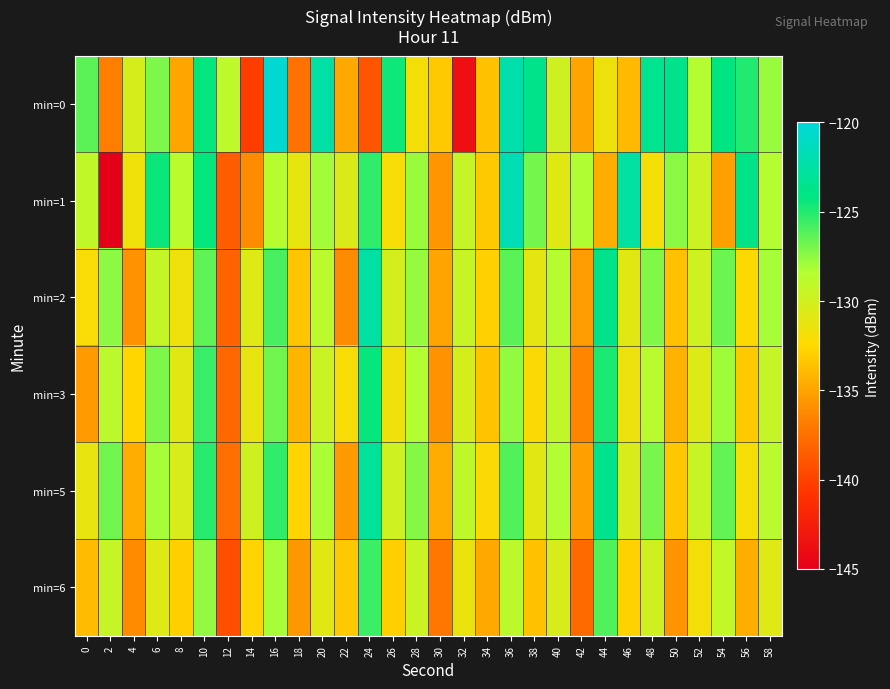

Which series has the largest range (max minus min)?

min=0